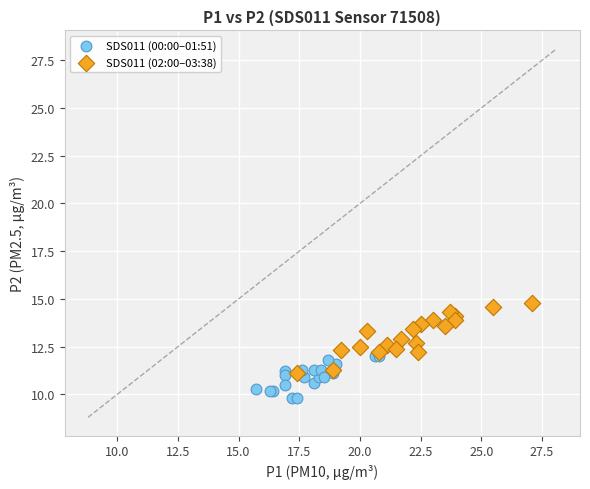

Which series reaches the minimum Y coordinate?

SDS011 (00:00–01:51)